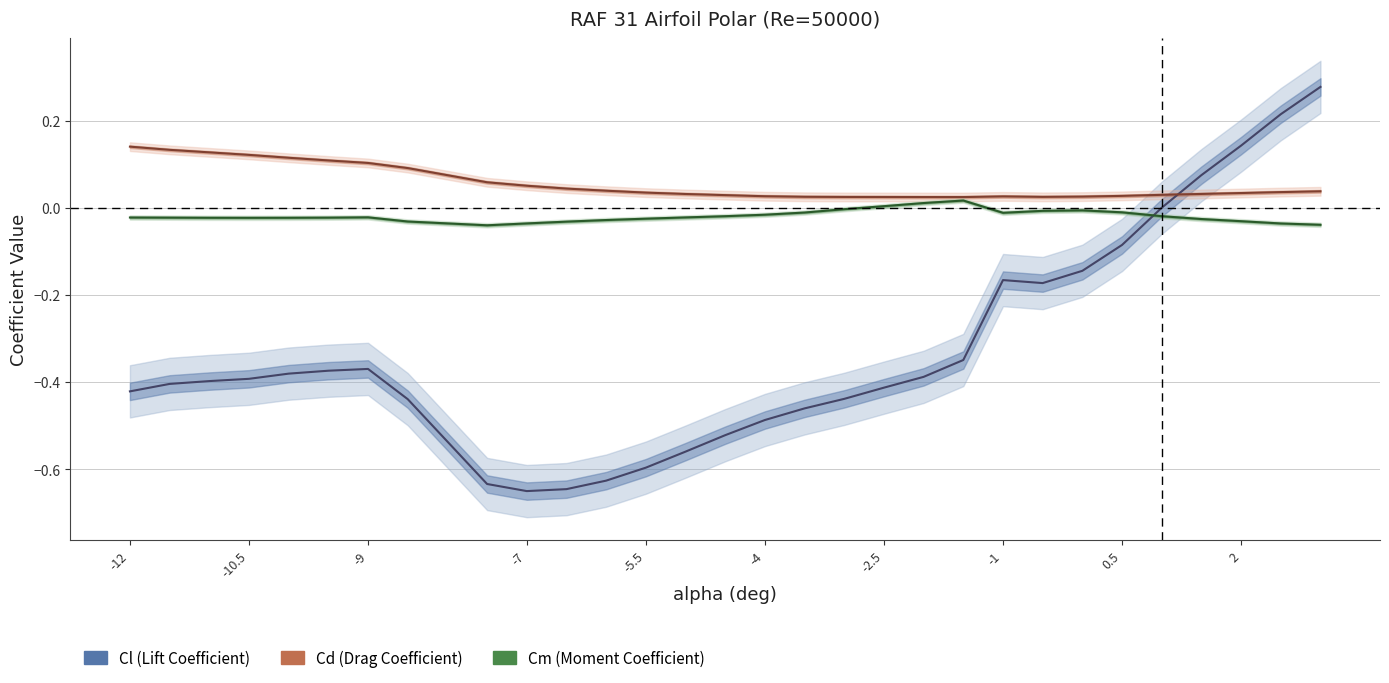

True or false: Cd (Drag Coefficient) has more than 2 interior local peaks.

False